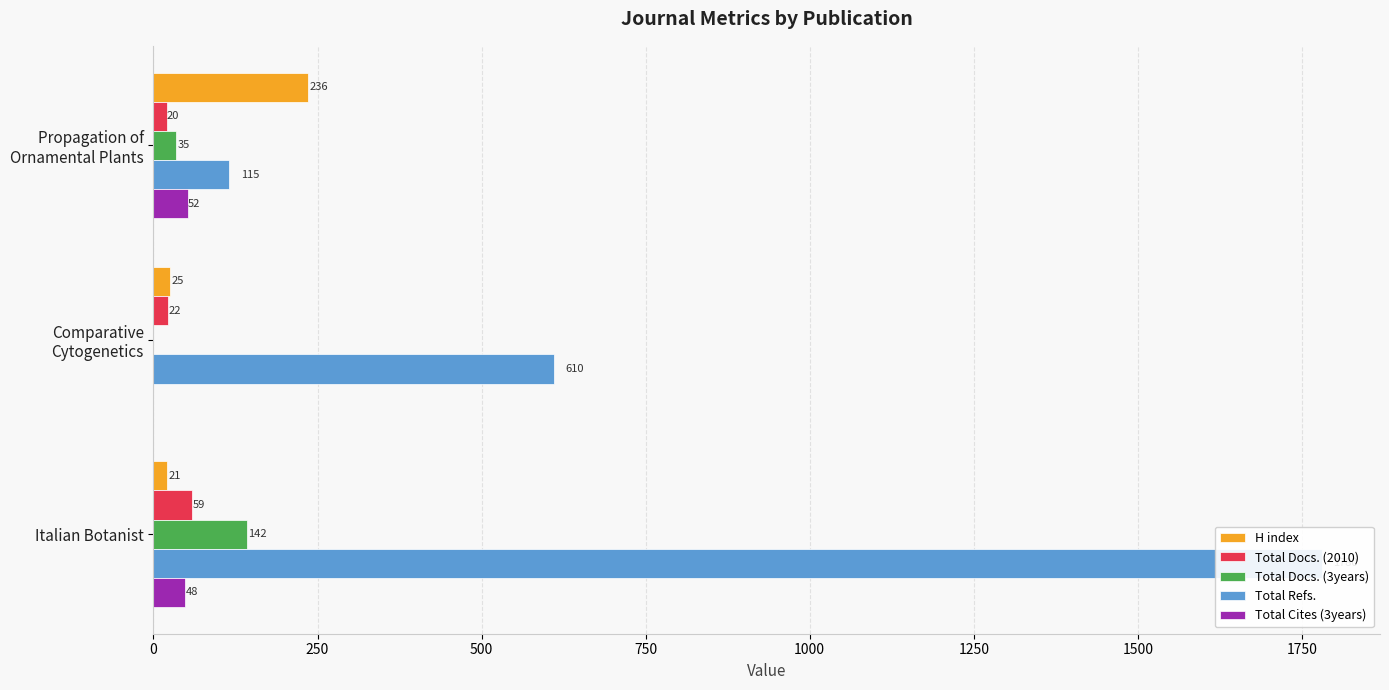

How many groups of bars are there?

3